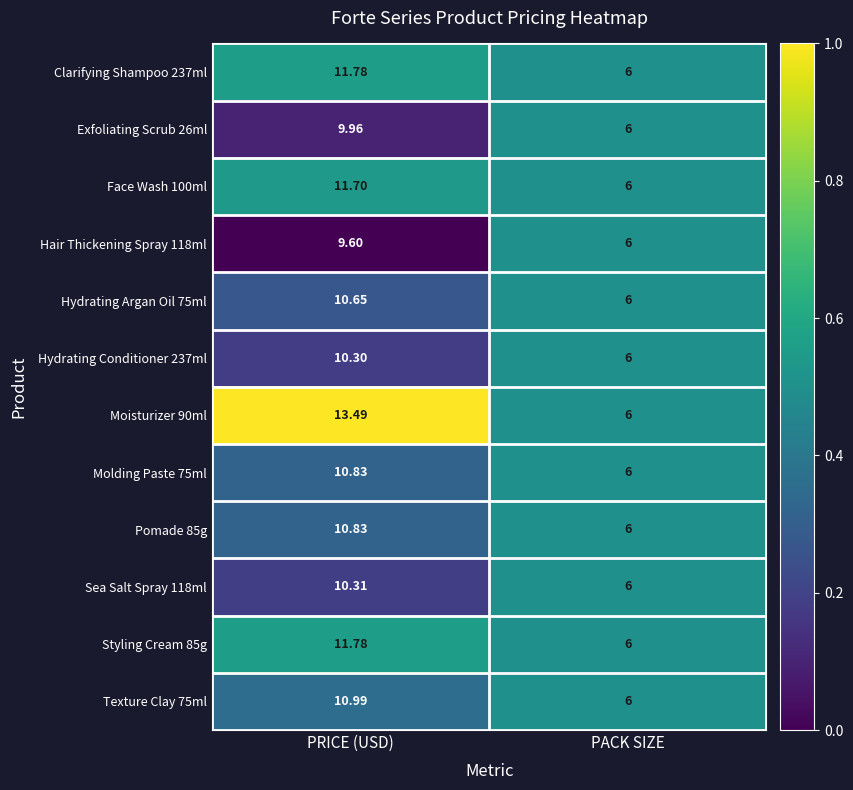

At which category is the sum across all series the highest?

PRICE (USD)